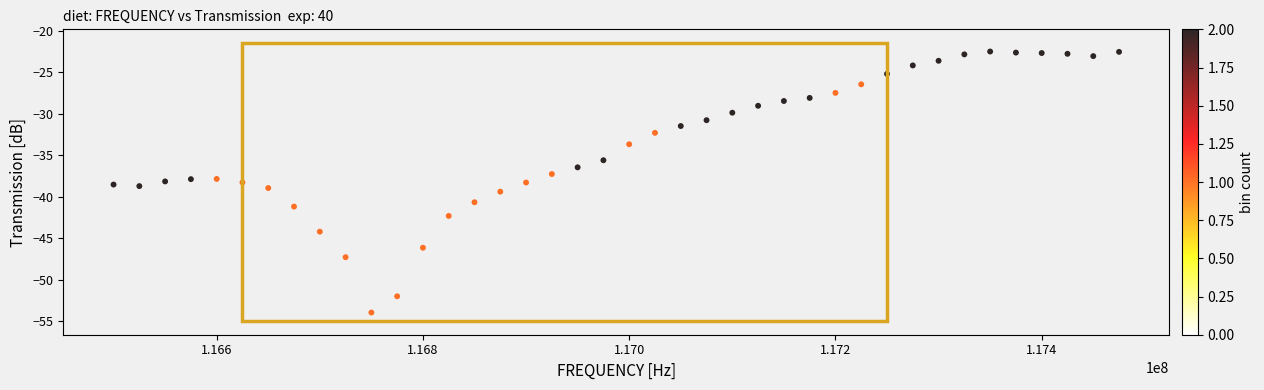

What is the range of Y values (max minus min)?

31.4